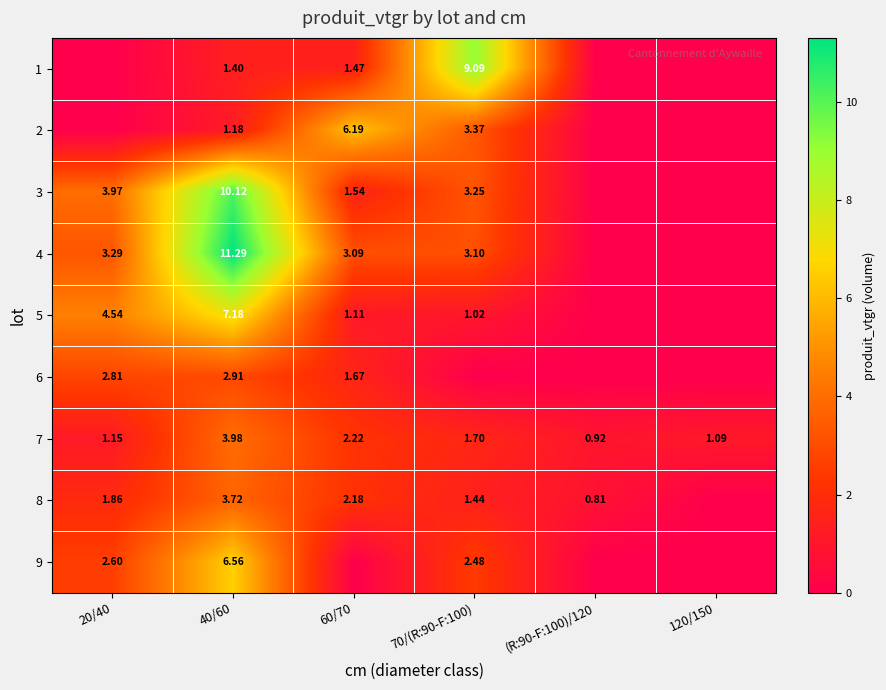

What is the highest value of the 9 series?

6.6